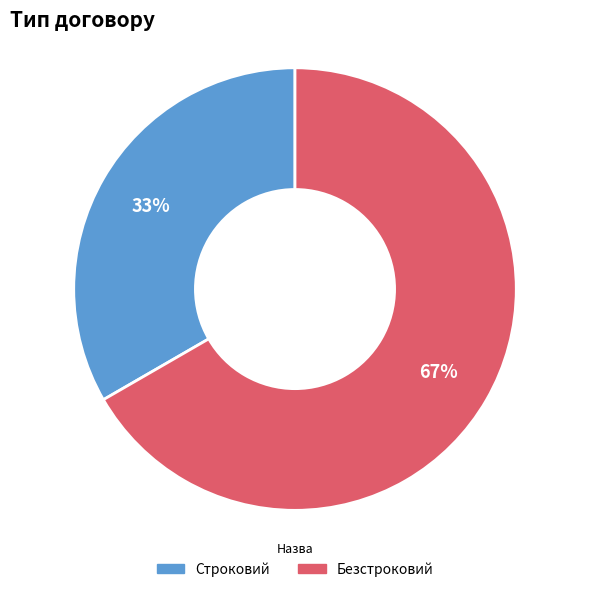

To the nearest percent, what is the combined percentage of Безстроковий and Строковий?

100%